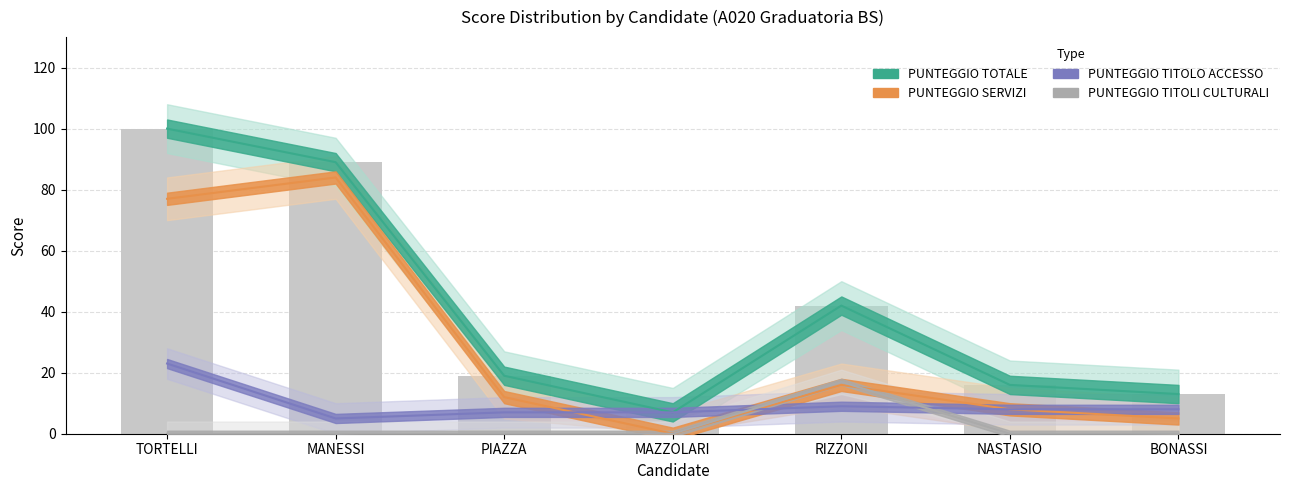

Rank the series by their maximum value, from lowest to highest.

PUNTEGGIO TITOLI CULTURALI, PUNTEGGIO TITOLO ACCESSO, PUNTEGGIO SERVIZI, PUNTEGGIO TOTALE